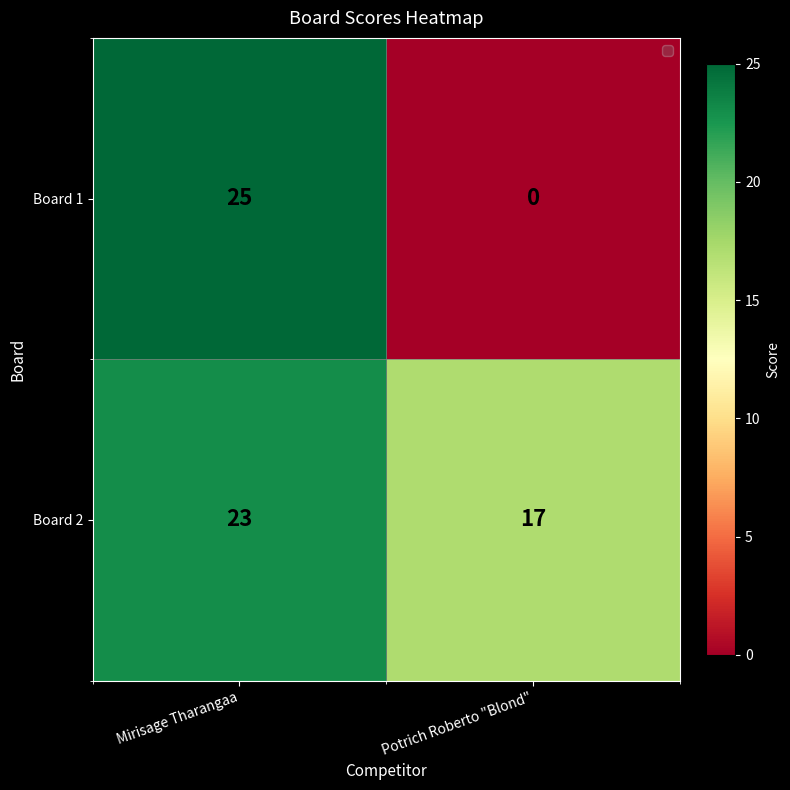

Reading left to right, list all the values displayed in this chart.

Board 1: 25	0
Board 2: 23	17